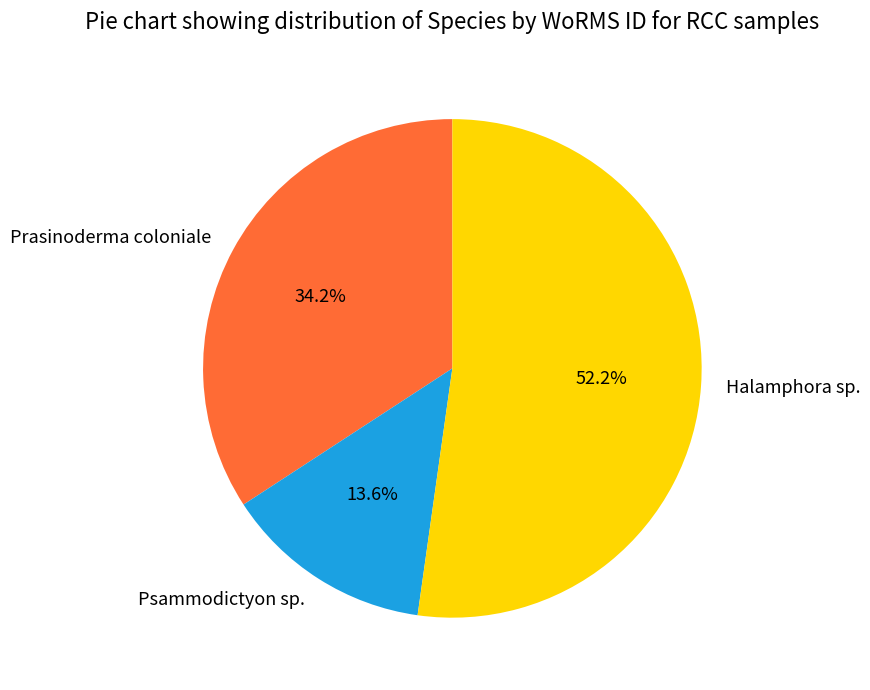

What percentage is the Prasinoderma coloniale slice, to the nearest percent?

34%